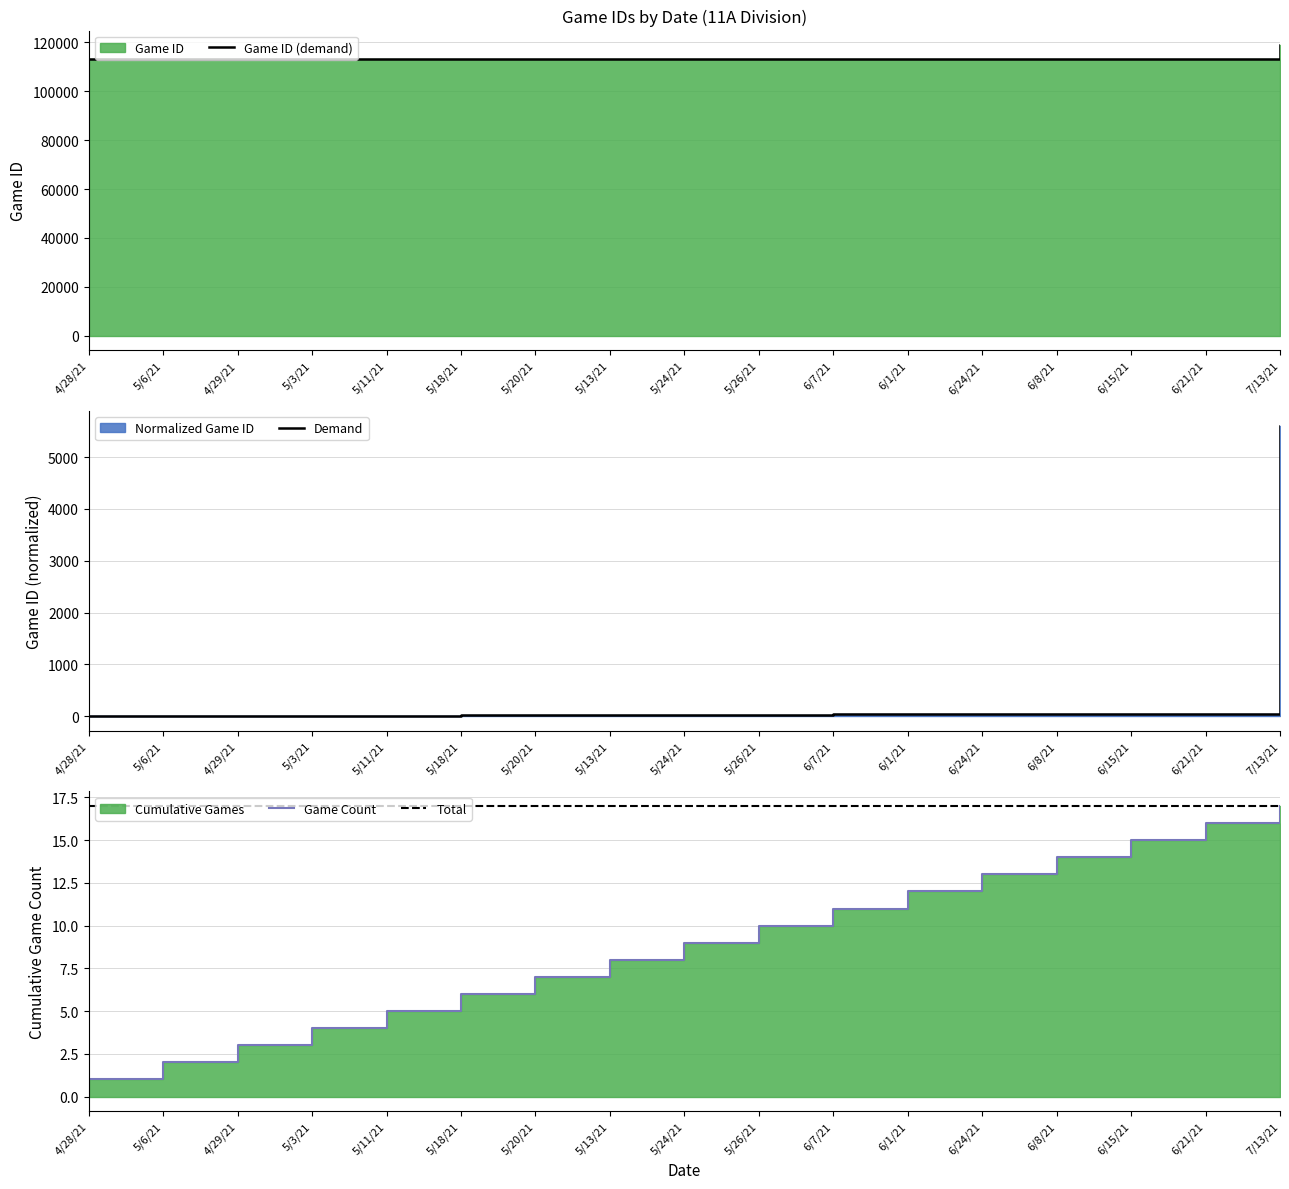

What is the difference between the second highest and second lowest values in the Game ID (demand) series?

46